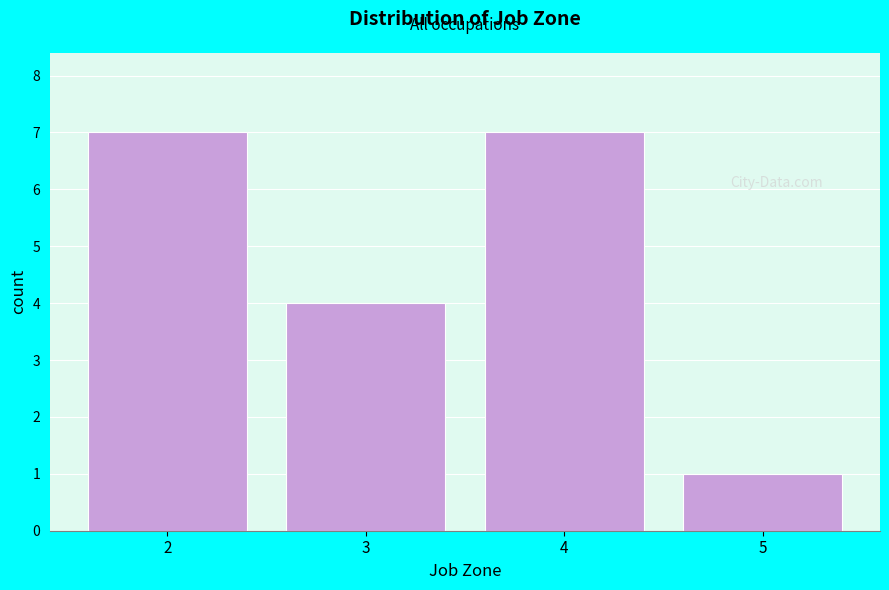

How tall is the bar that spans 1.5 to 2.5 on the x-axis? The values are not printed on the chart, so give them approximately, as read against the axis.

7